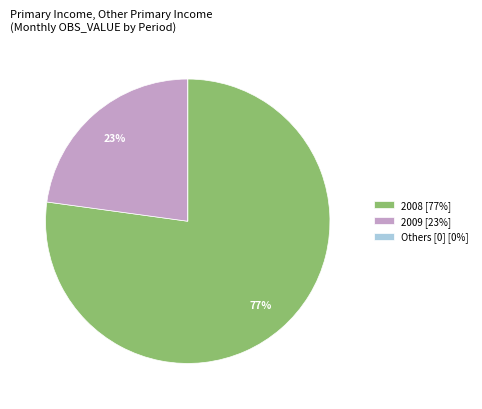

Does 2008 [77%] represent more than half of the total?

Yes